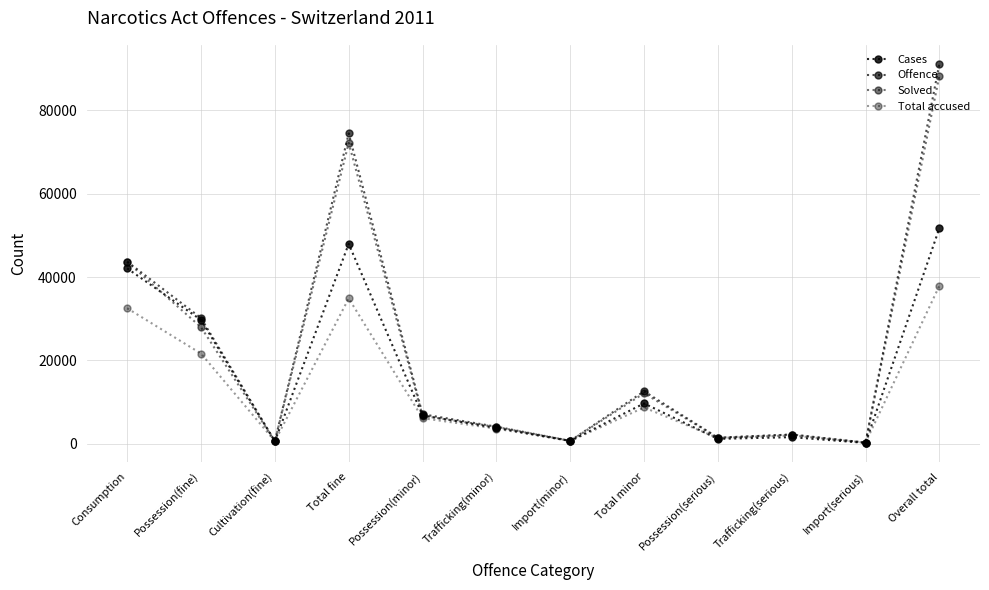

What is the maximum value shown in the chart?

91211